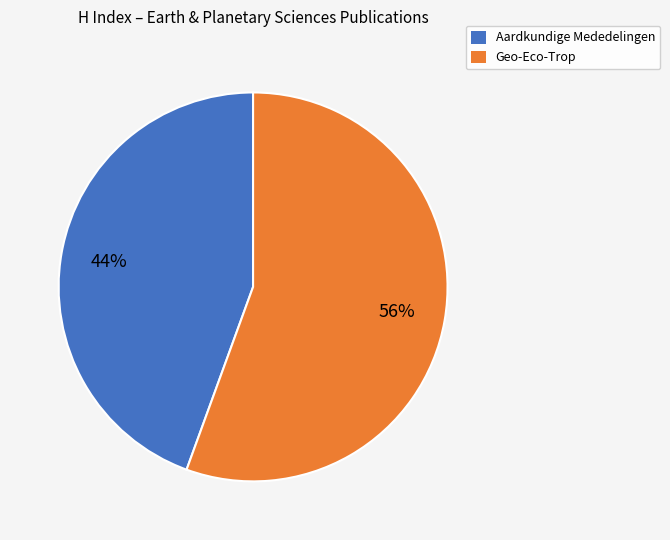

To the nearest percent, what is the average slice percentage?

50%